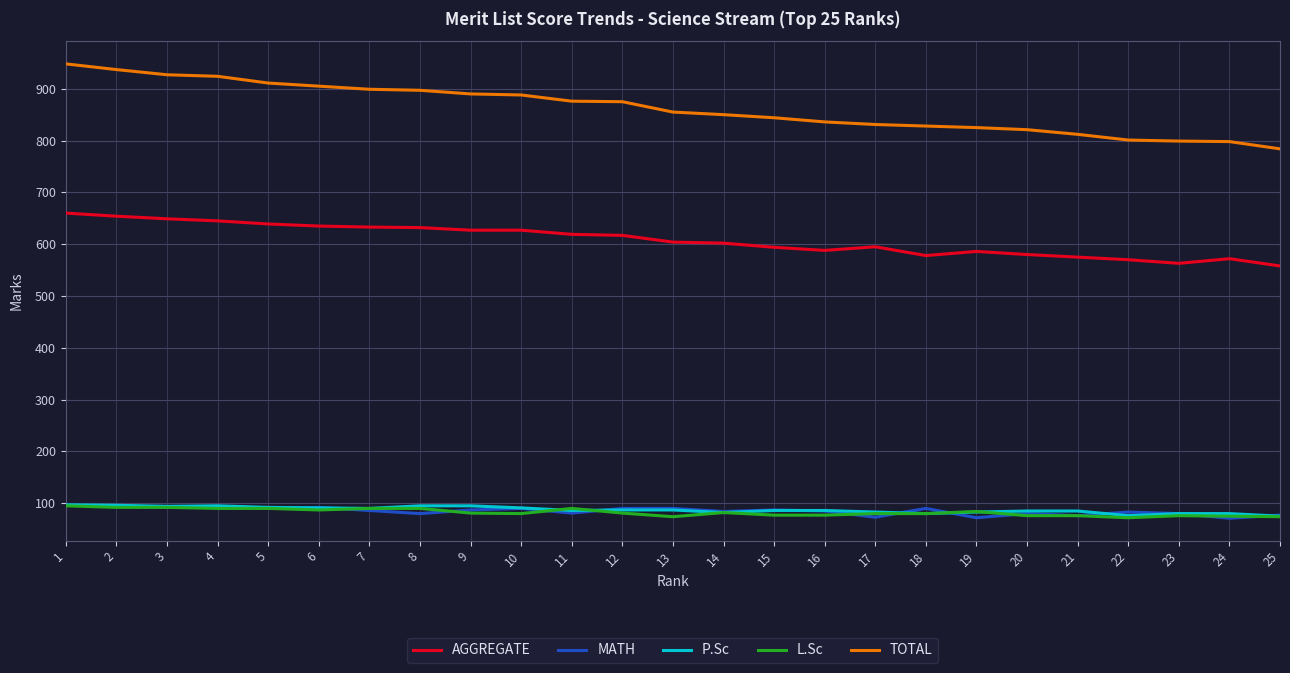

Where does the MATH series first go above 86?

1